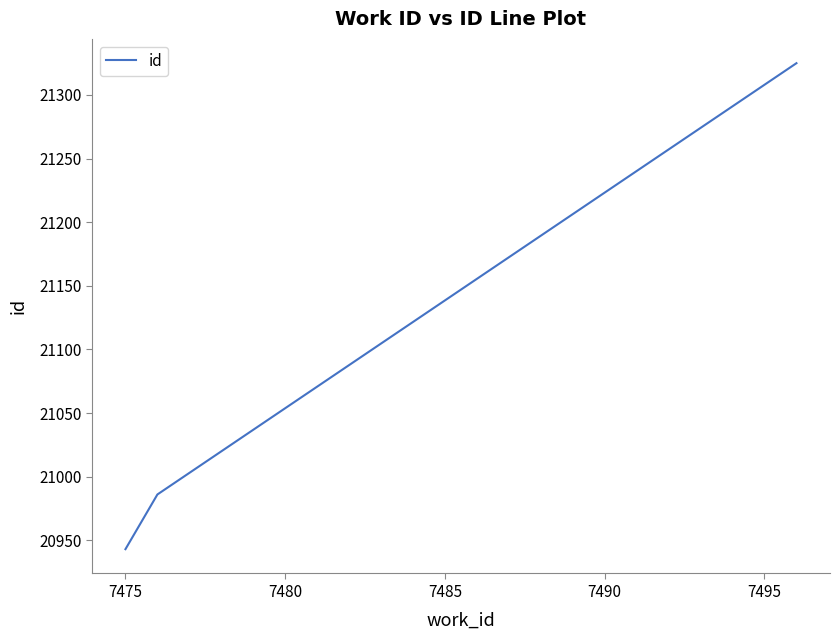

What is the smallest value displayed?

20943